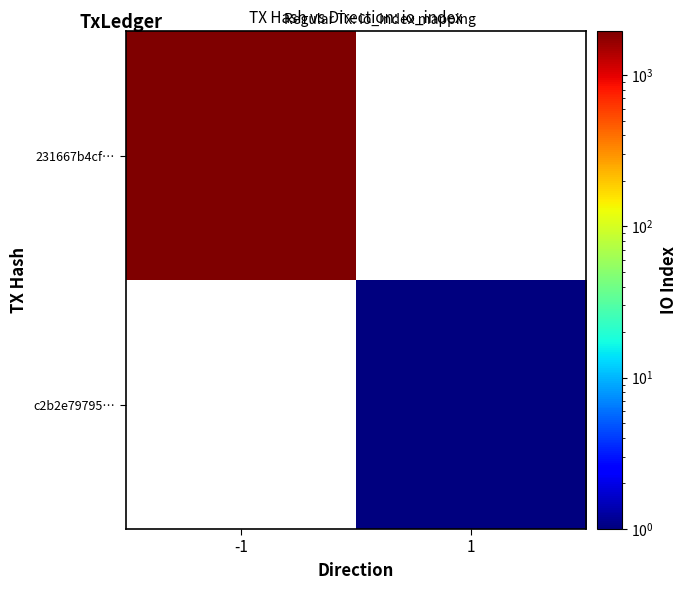

What is the minimum value shown in the chart?

1.0